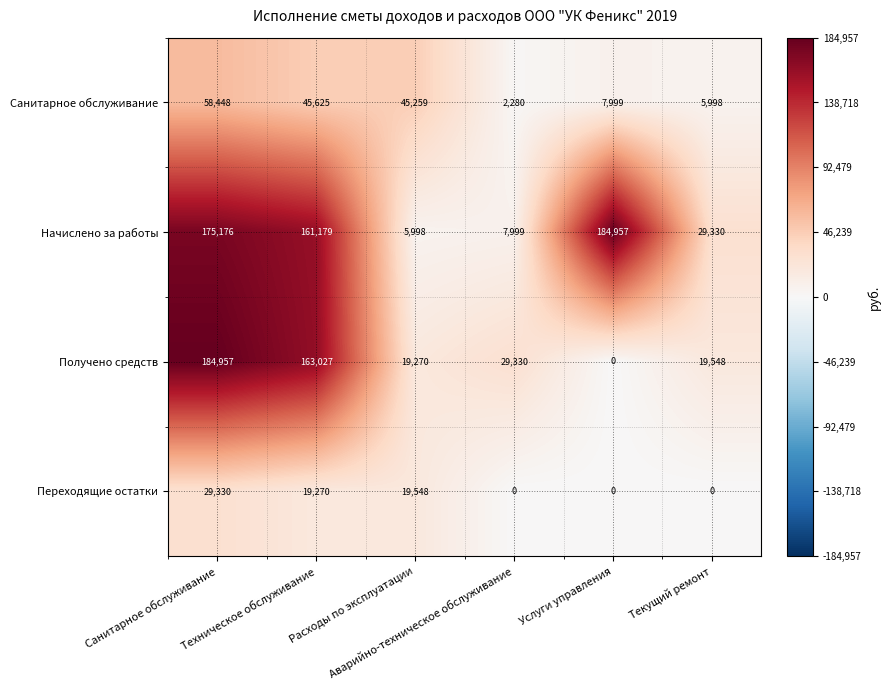

What is the difference between the second highest and second lowest values in the Переходящие остатки series?

19548